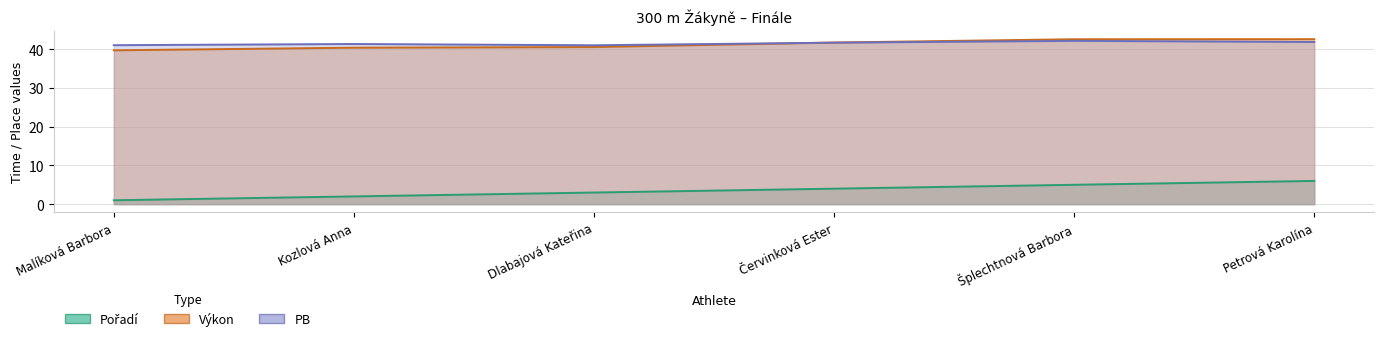

How many lines are shown in the chart?

3